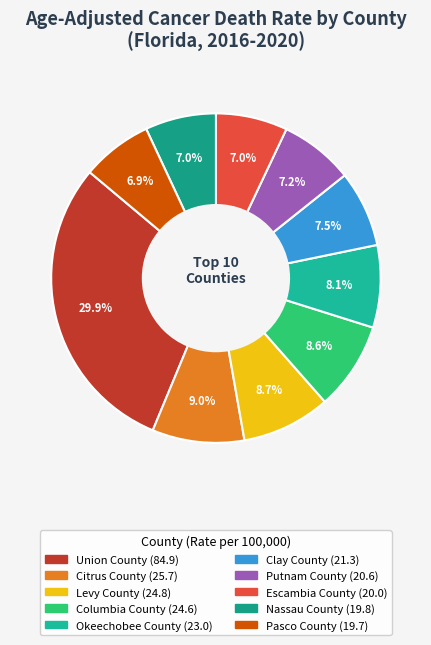

To the nearest percent, what is the combined percentage of Okeechobee County and Pasco County?

15%